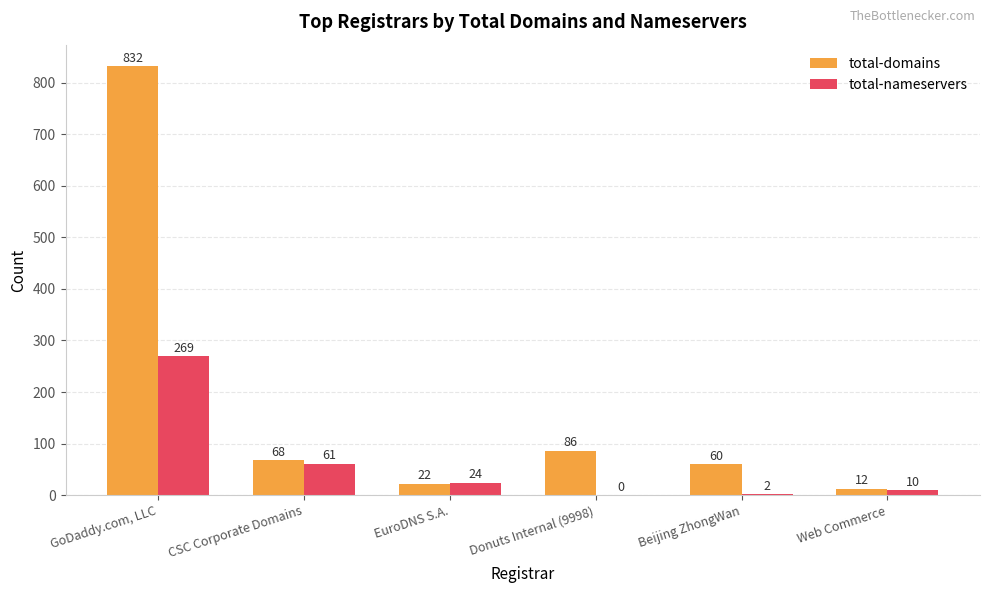

Between CSC Corporate Domains and Beijing ZhongWan, which series saw the biggest shift?

total-nameservers